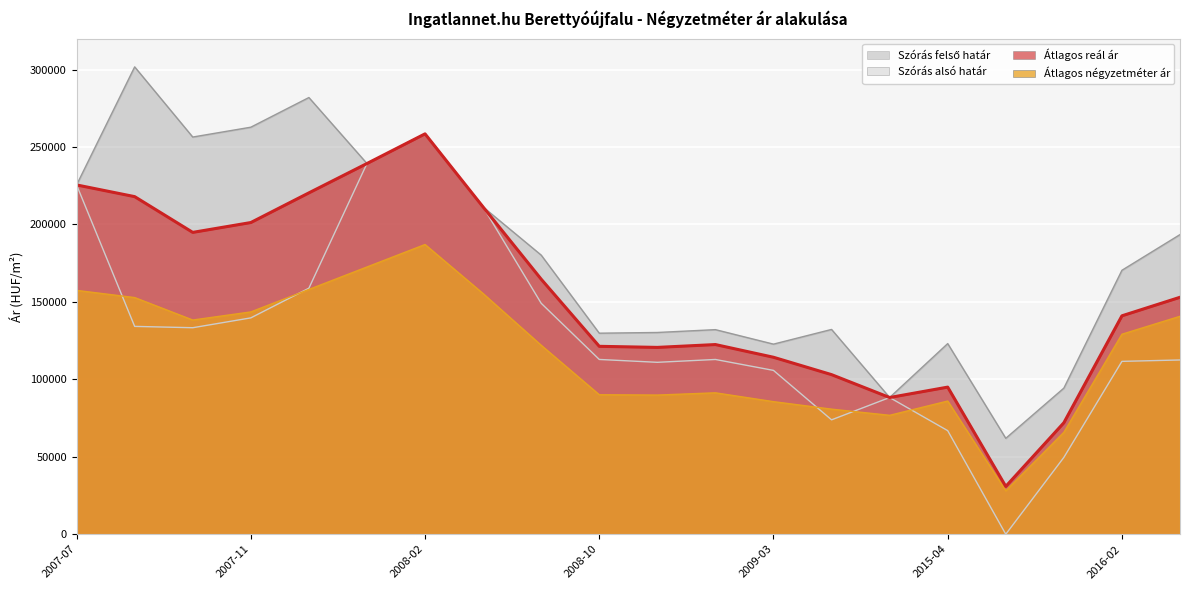

Read the Szórás felső határ value at 2009-03.

122730